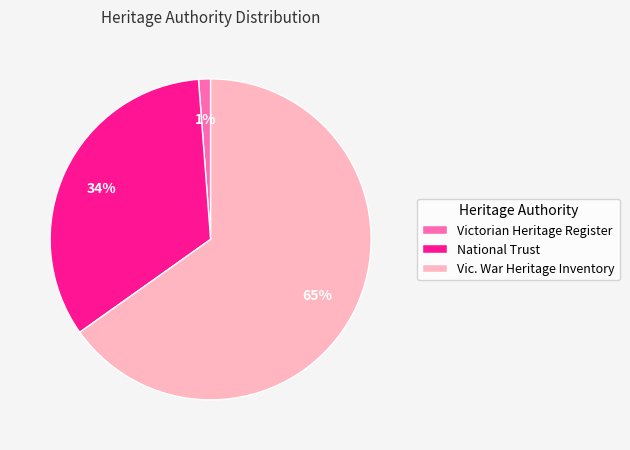

Do Victorian Heritage Register and National Trust together represent more than half of the pie?

No